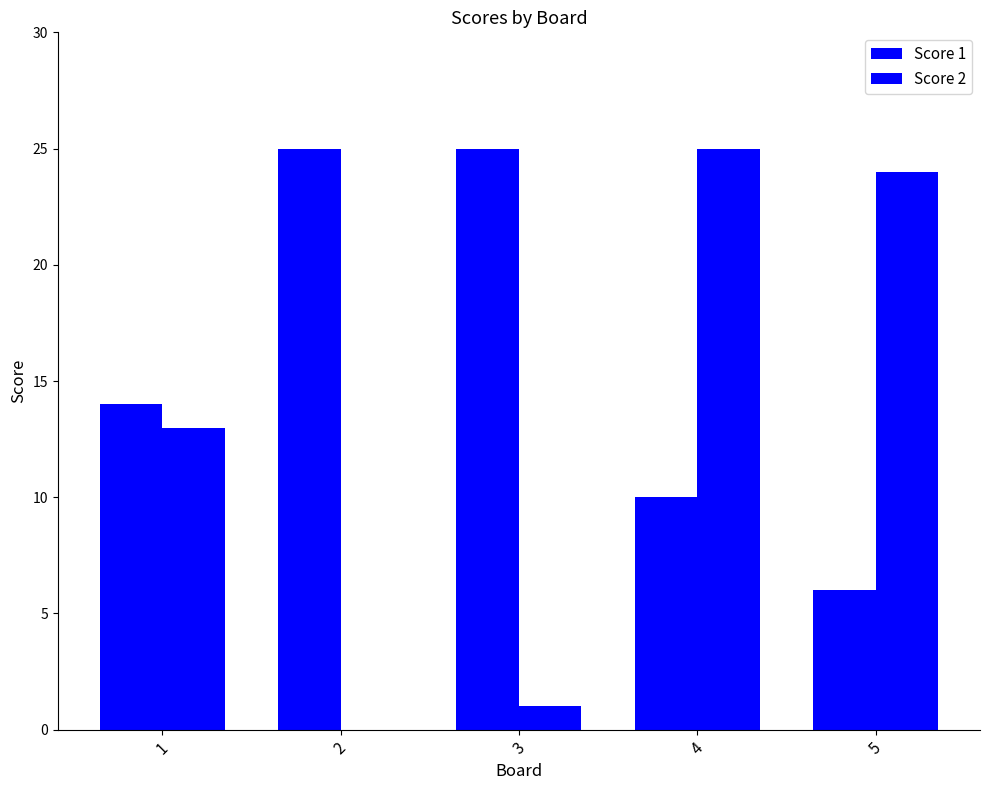

Which label corresponds to the smallest value in the chart?

2